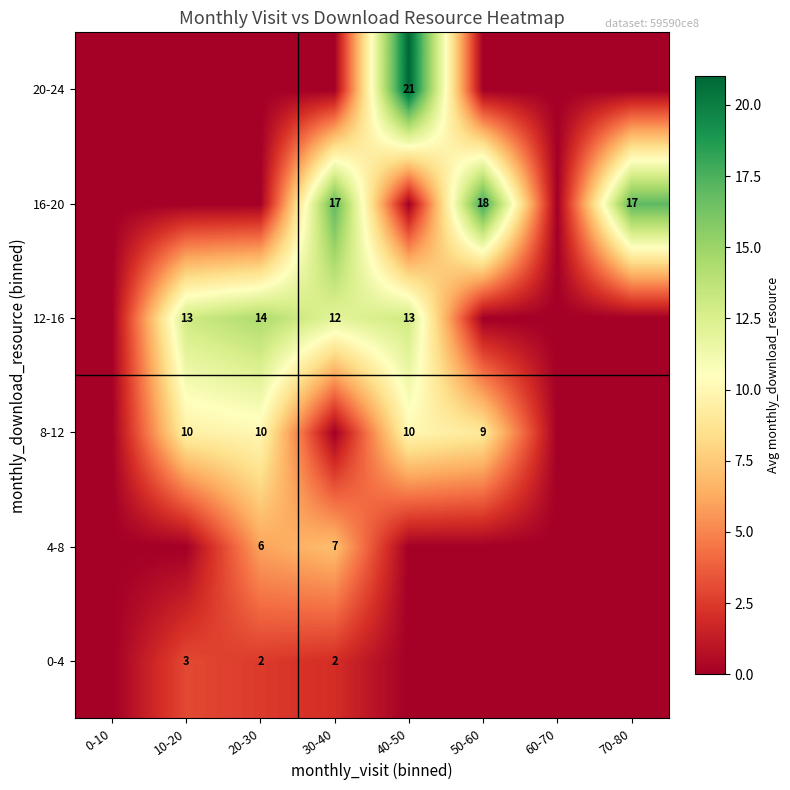

Is it true that 8-12 equals 4 at 50-60?

False